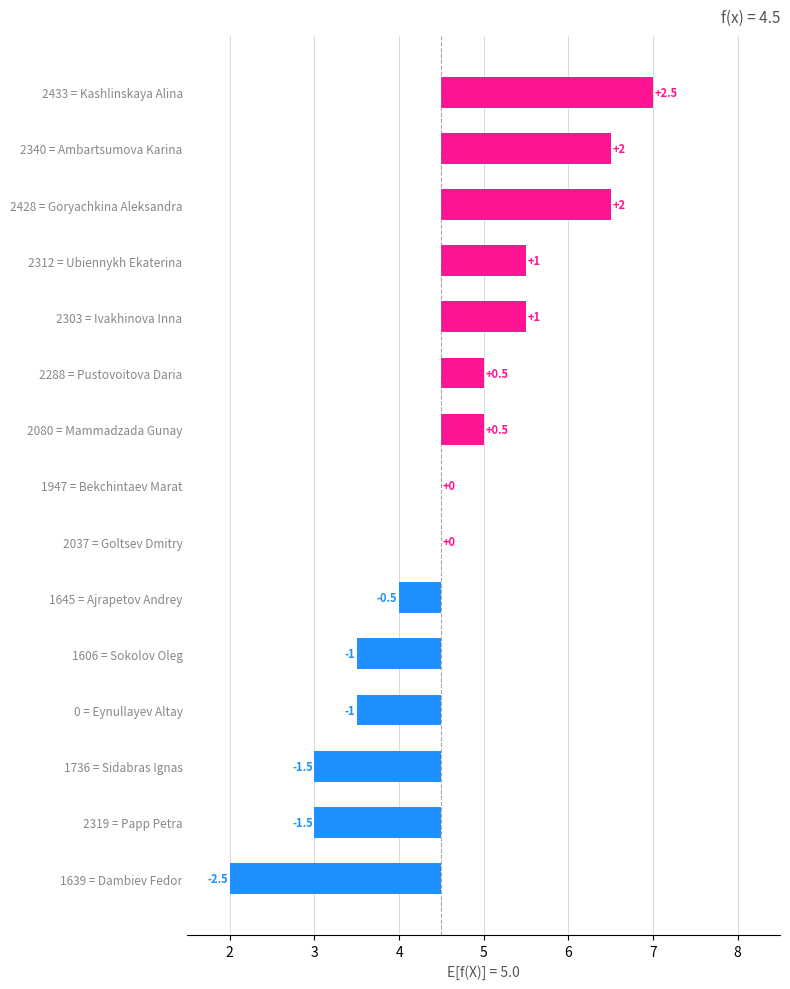

The chart shows a value of 6.6 at Pustovoitova Daria. True or false?

False